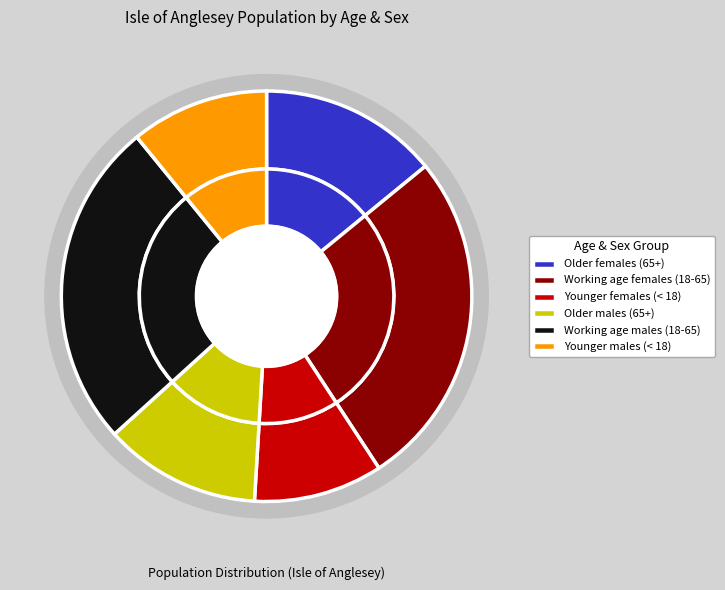

How many segments does this pie chart have?

6